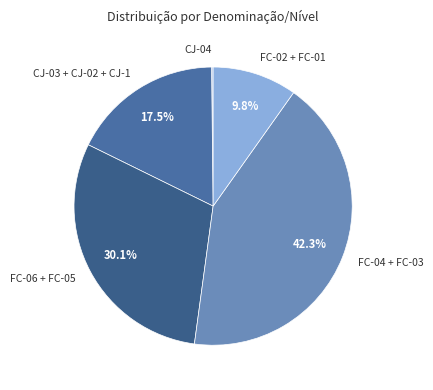

Is there a majority slice in this chart?

No